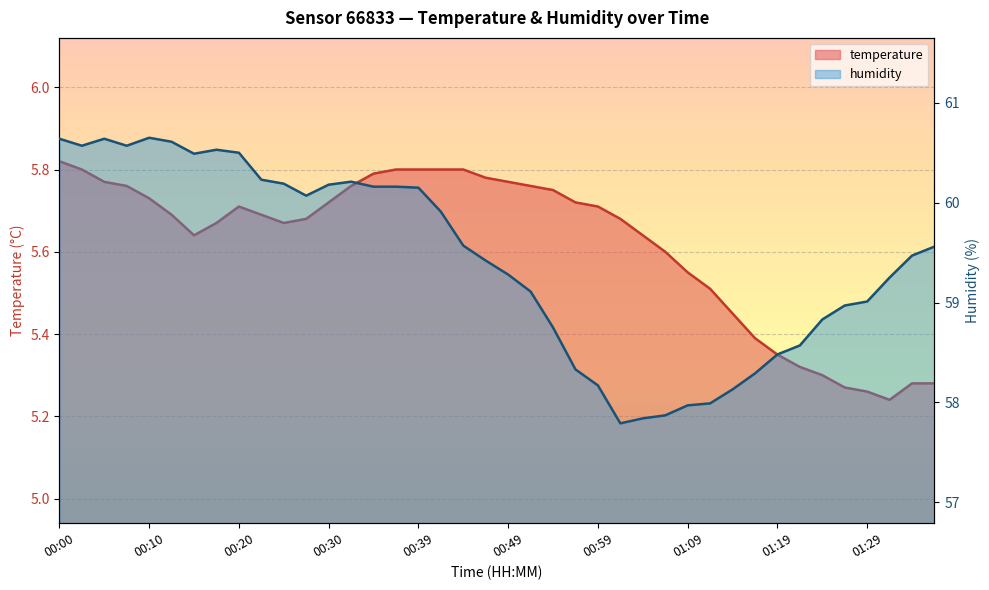

Rank the categories by humidity value from highest to lowest.

00:10, 00:00, 00:05, 00:12, 00:02, 00:07, 00:17, 00:20, 00:15, 00:22, 00:32, 00:25, 00:30, 00:34, 00:37, 00:39, 00:27, 00:42, 00:44, 01:37, 01:34, 00:47, 00:49, 01:32, 00:52, 01:29, 01:27, 01:24, 00:54, 01:22, 01:19, 00:57, 01:17, 00:59, 01:14, 01:12, 01:09, 01:07, 01:04, 01:02